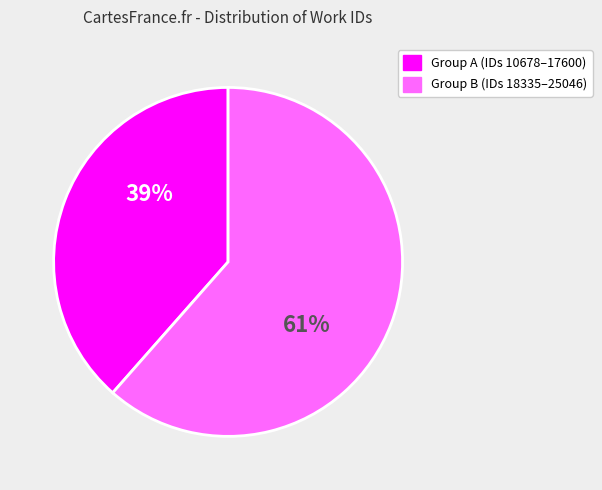

Is there any slice that represents more than half of the pie?

Yes